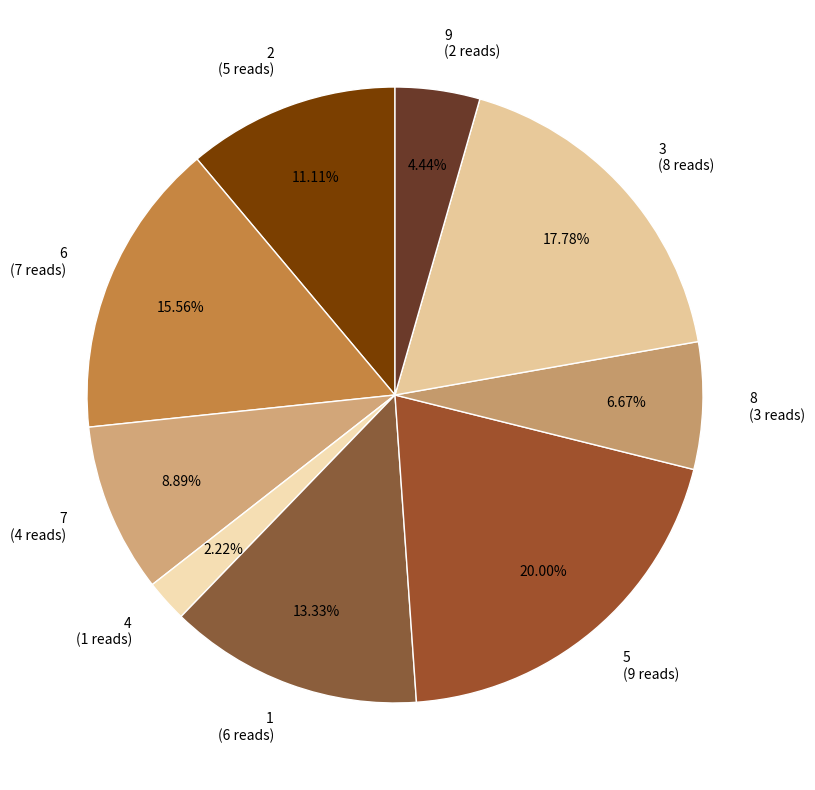

True or false: 5 accounts for 20% of the total.

True